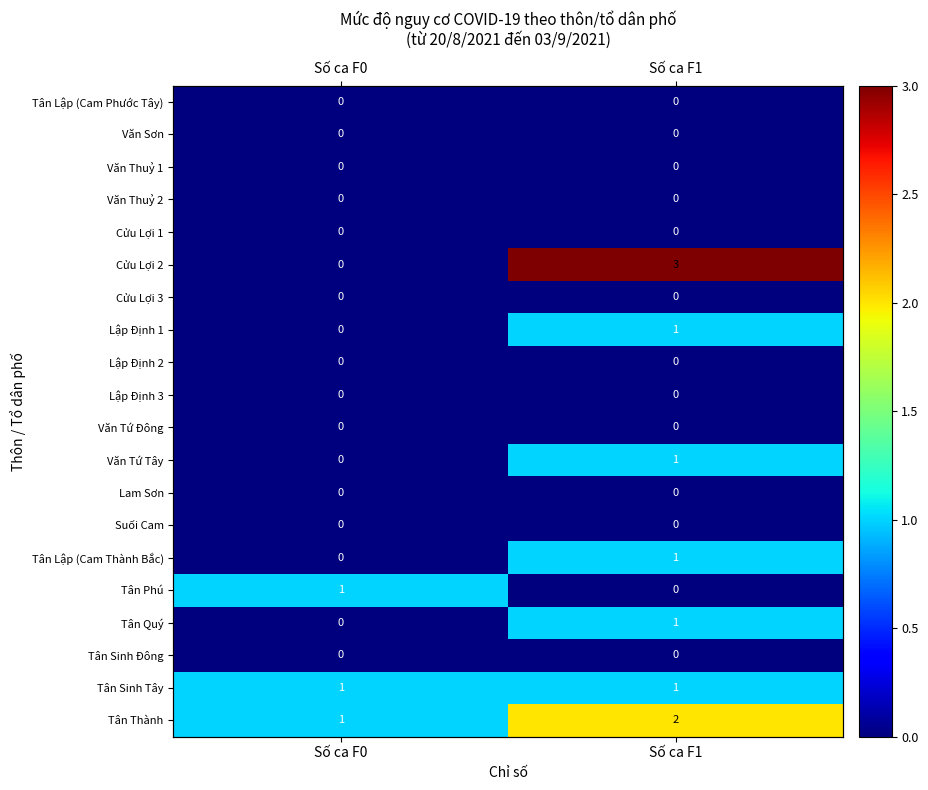

At Số ca F0, list the series in order from largest to smallest.

Tân Phú, Tân Sinh Tây, Tân Thành, Tân Lập (Cam Phước Tây), Văn Sơn, Văn Thuỷ 1, Văn Thuỷ 2, Cửu Lợi 1, Cửu Lợi 2, Cửu Lợi 3, Lập Định 1, Lập Định 2, Lập Định 3, Văn Tứ Đông, Văn Tứ Tây, Lam Sơn, Suối Cam, Tân Lập (Cam Thành Bắc), Tân Quý, Tân Sinh Đông